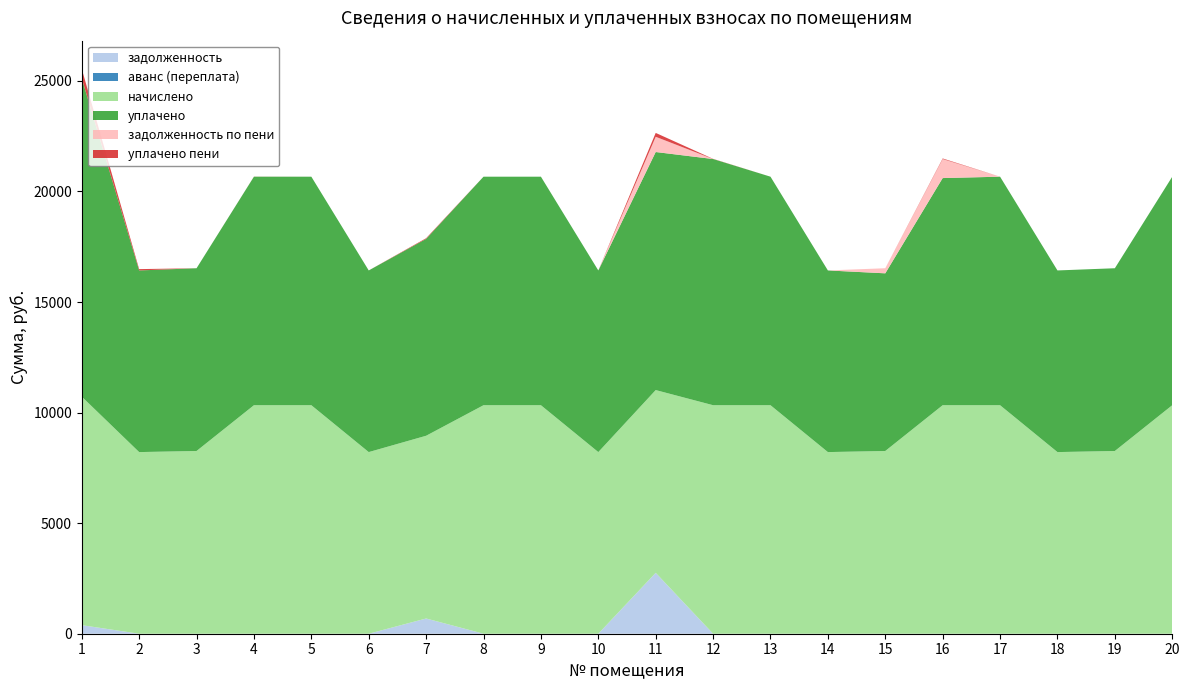

Reading right to left, transcribe all the data shown in this chart.

задолженность: 20=0.0	19=0.0	18=0.0	17=0.0	16=0.0	15=0.0	14=0.0	13=0.0	12=0.0	11=2754.5	10=0.0	9=0.0	8=0.0	7=688.6	6=0.0	5=0.0	4=0.0	3=0.0	2=0.0	1=387.4
аванс (переплата): 20=0.0	19=0.0	18=0.0	17=0.0	16=0.0	15=0.0	14=0.0	13=0.0	12=0.0	11=0.0	10=0.0	9=0.0	8=0.0	7=0.0	6=0.0	5=0.0	4=0.0	3=0.0	2=0.0	1=0.0
начислено: 20=10333.4	19=8263.4	18=8213.8	17=10333.4	16=10333.4	15=8263.4	14=8213.8	13=10333.4	12=10333.4	11=8263.4	10=8213.8	9=10333.4	8=10333.4	7=8263.4	6=8213.8	5=10333.4	4=10333.4	3=8263.4	2=8213.8	1=10333.4
уплачено: 20=10333.4	19=8263.4	18=8213.8	17=10333.4	16=10271.0	15=8033.9	14=8213.8	13=10333.4	12=11132.2	11=10765.2	10=8213.8	9=10333.4	8=10333.4	7=8902.2	6=8213.8	5=10333.4	4=10333.4	3=8263.4	2=8213.8	1=14390.7
задолженность по пени: 20=0.0	19=0.0	18=0.0	17=0.0	16=861.1	15=229.5	14=0.0	13=0.0	12=0.0	11=688.6	10=0.0	9=0.0	8=0.0	7=0.0	6=0.0	5=0.0	4=0.0	3=0.0	2=0.0	1=0.0
уплачено пени: 20=0.0	19=0.0	18=0.0	17=0.0	16=26.0	15=0.0	14=0.0	13=0.0	12=7.9	11=174.9	10=0.0	9=0.0	8=0.0	7=30.6	6=0.0	5=0.0	4=3.5	3=0.0	2=60.0	1=429.3